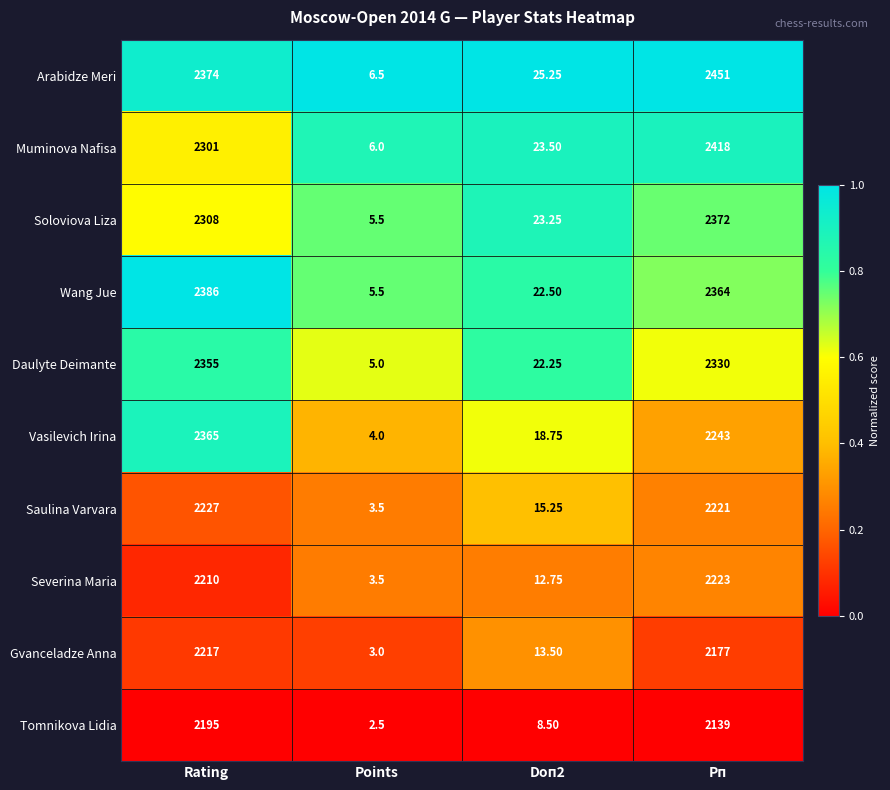

Which series has the widest spread of values?

Arabidze Meri